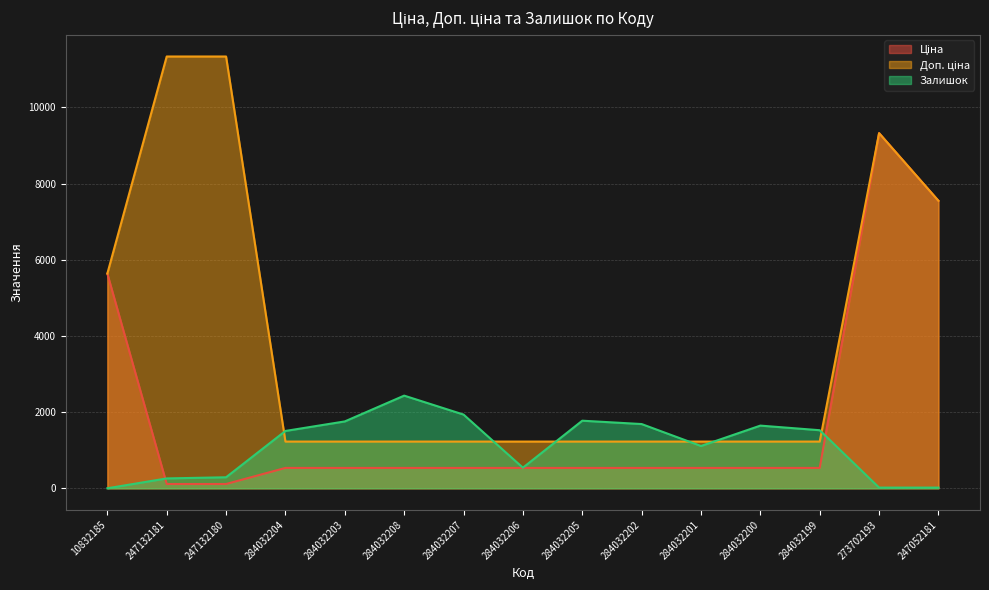

Does the chart have visible grid lines?

Yes